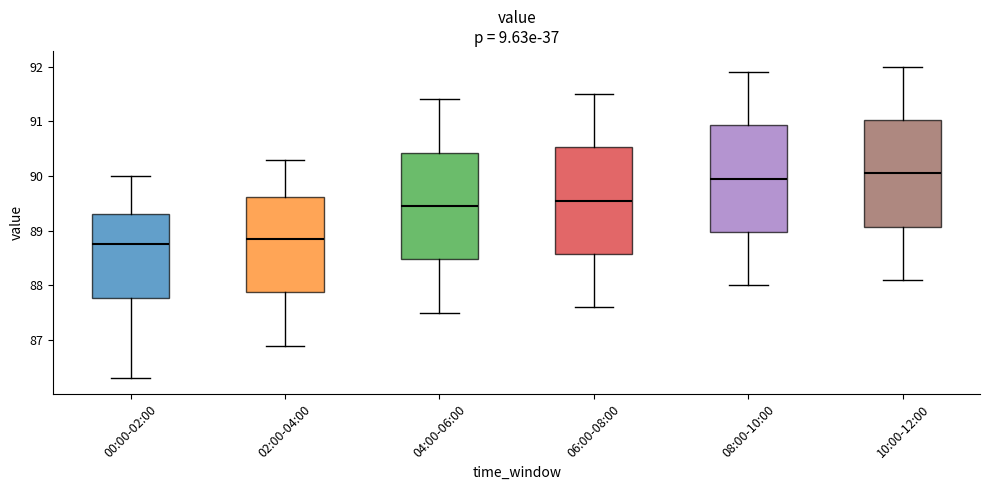

Reading left to right, read every box against the y-axis: the position of its median line, the range the box covers, and the ends of its whiskers. The values are not printed on the chart, so give them approximately, as read against the axis.

00:00-02:00: median 88.8, box 87.8 to 89.3, whiskers 86.3 to 90.0
02:00-04:00: median 88.9, box 87.9 to 89.6, whiskers 86.9 to 90.3
04:00-06:00: median 89.5, box 88.5 to 90.4, whiskers 87.5 to 91.4
06:00-08:00: median 89.6, box 88.6 to 90.5, whiskers 87.6 to 91.5
08:00-10:00: median 90.0, box 89.0 to 90.9, whiskers 88.0 to 91.9
10:00-12:00: median 90.1, box 89.1 to 91.0, whiskers 88.1 to 92.0